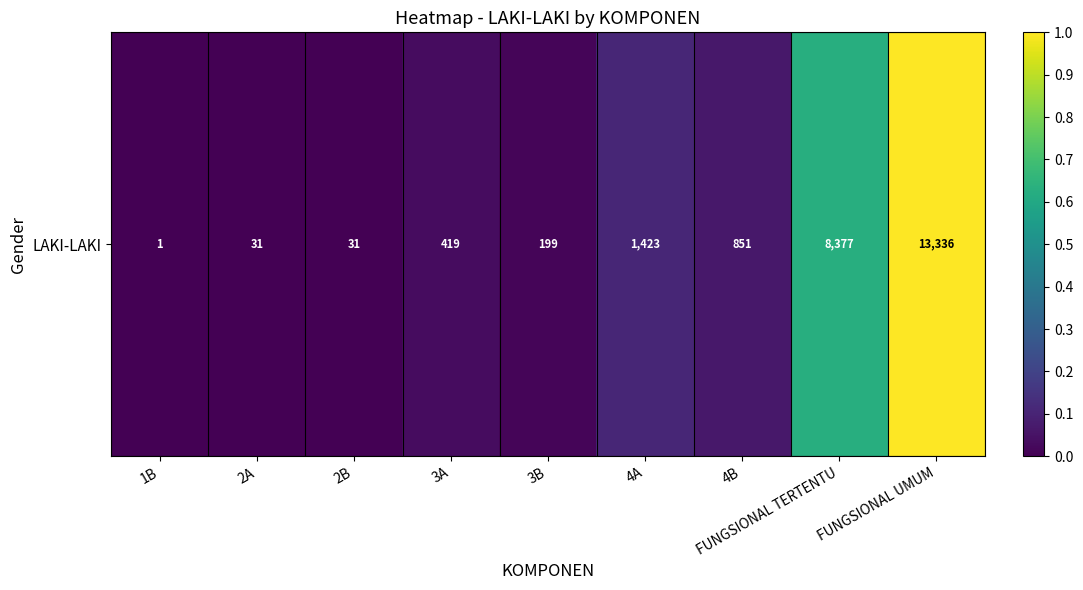

The value at 3A is 0.0. True or false?

False